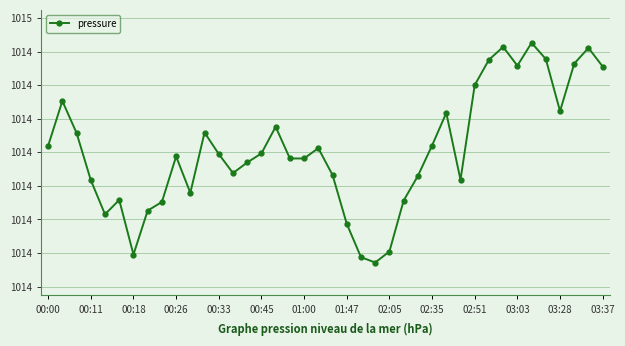

What is the minimum value shown in the chart?

1014.2